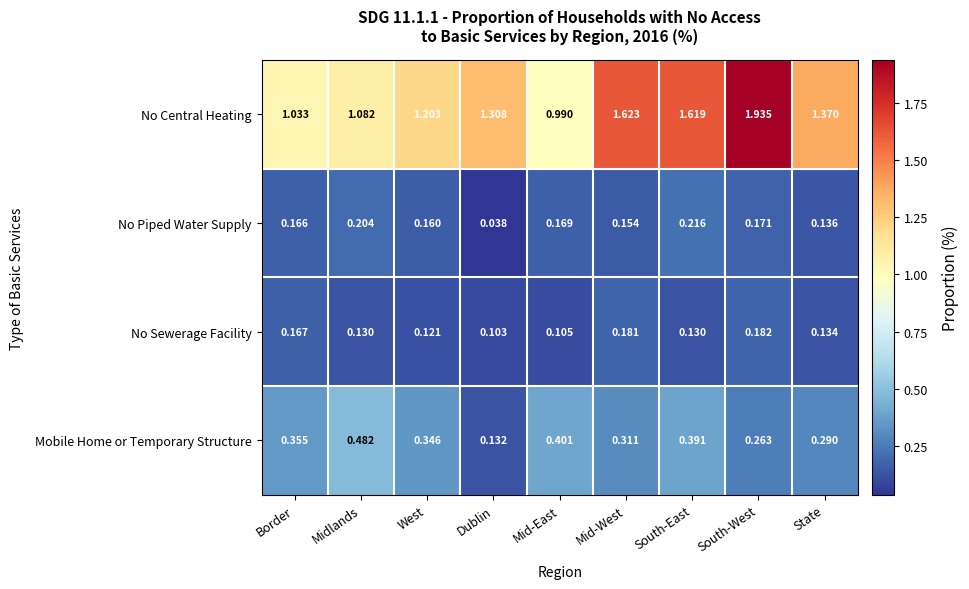

Count the number of data series in this chart.

4